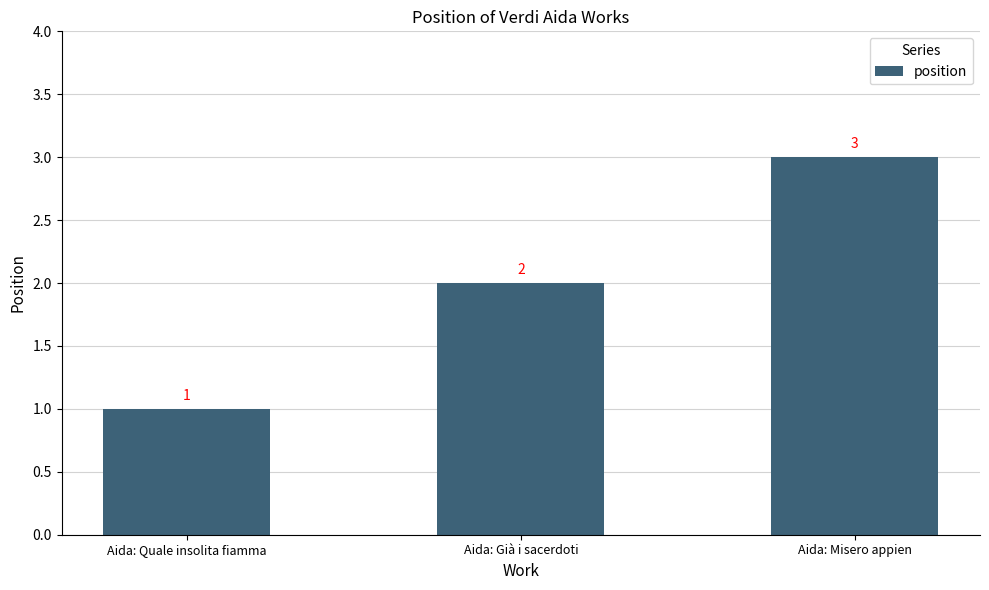

How many values are between 1 and 3?

3